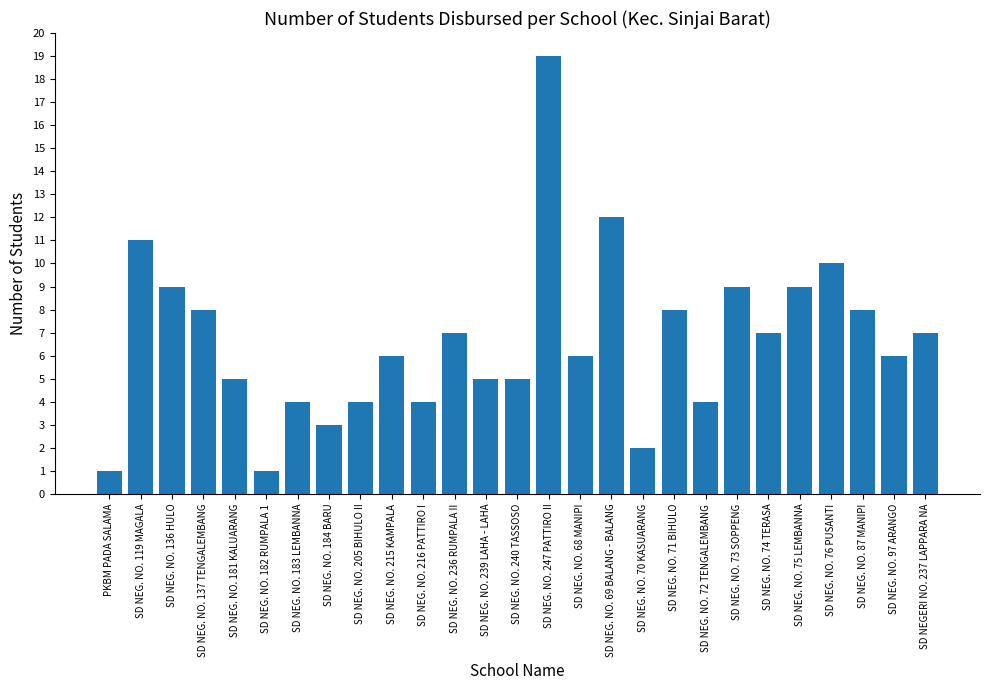

What is the change in value from SD NEG. NO. 184 BARU to SD NEG. NO. 236 RUMPALA II?

+4